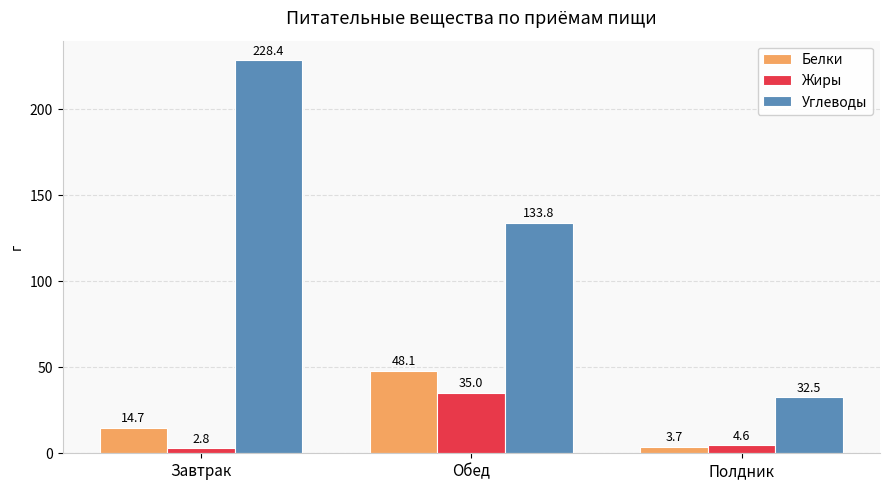

Reading left to right, list all the values displayed in this chart.

Белки: Завтрак=14.7	Обед=48.1	Полдник=3.7
Жиры: Завтрак=2.8	Обед=35.0	Полдник=4.6
Углеводы: Завтрак=228.4	Обед=133.8	Полдник=32.5